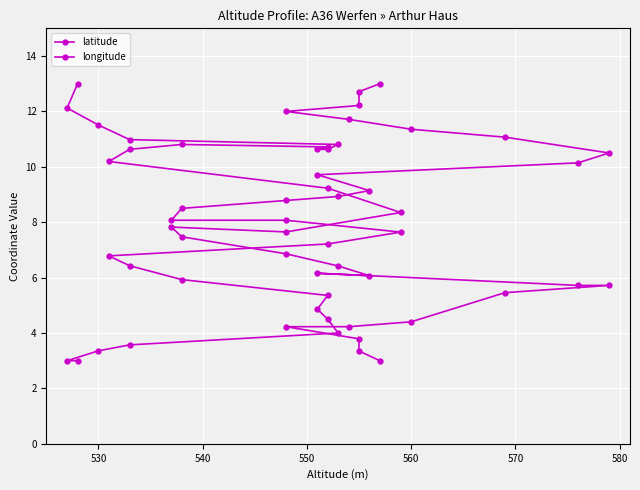

The longitude series shows 4.7 at 28. True or false?

False